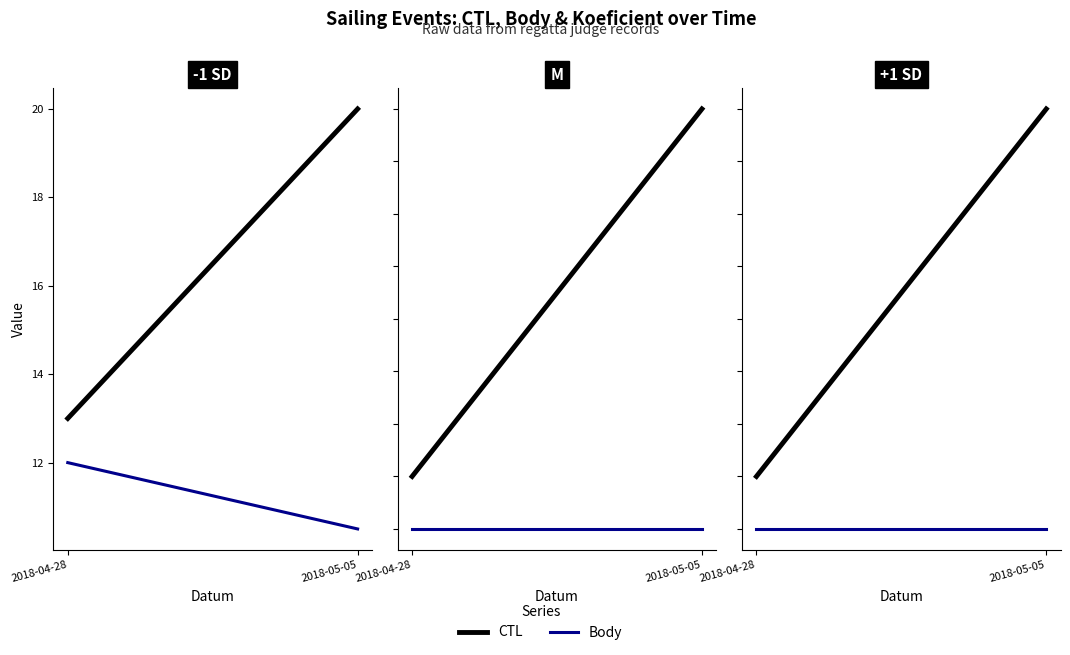

The value of Body at 2018-05-05 is 7. True or false?

True